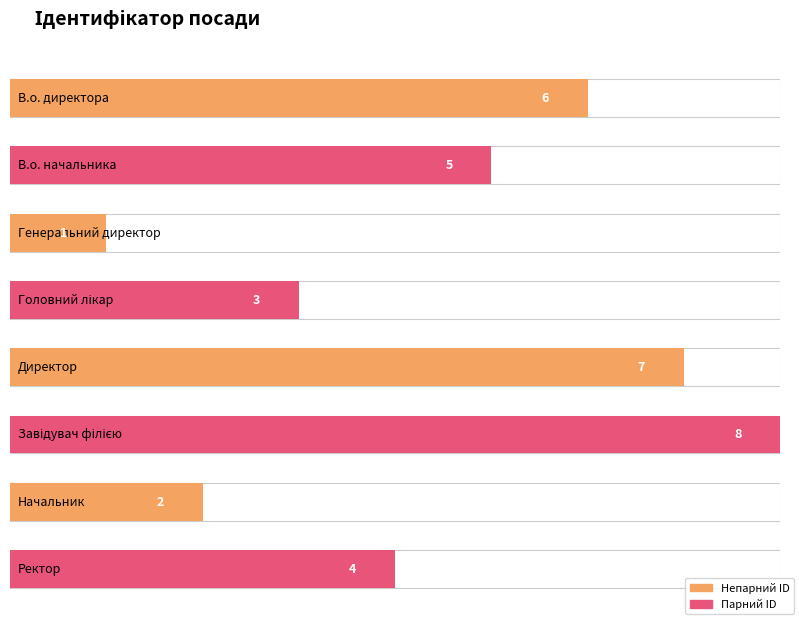

What is the difference between the values at Завідувач філією and Головний лікар?

5